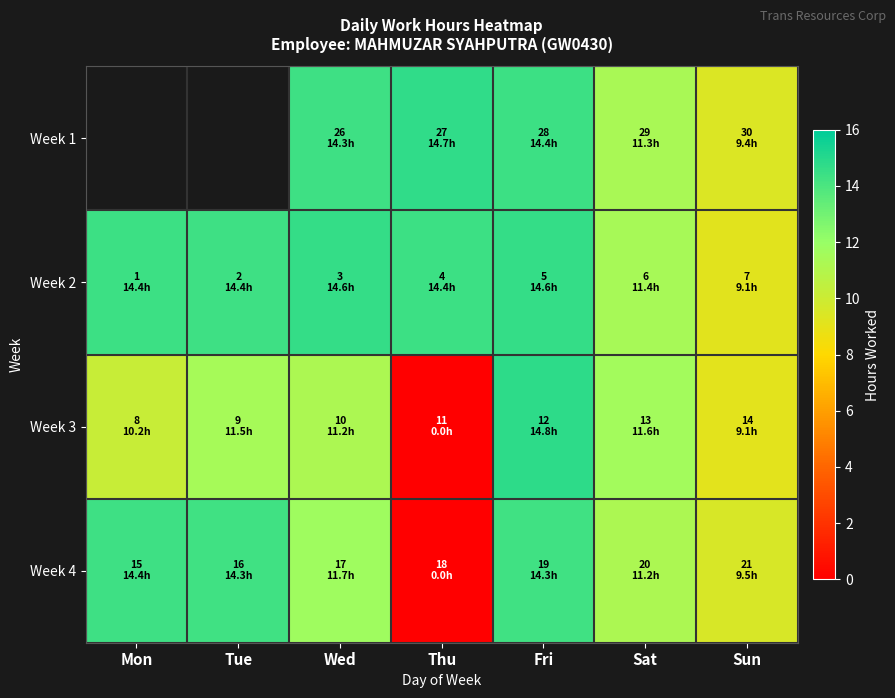

Count the number of data series in this chart.

4